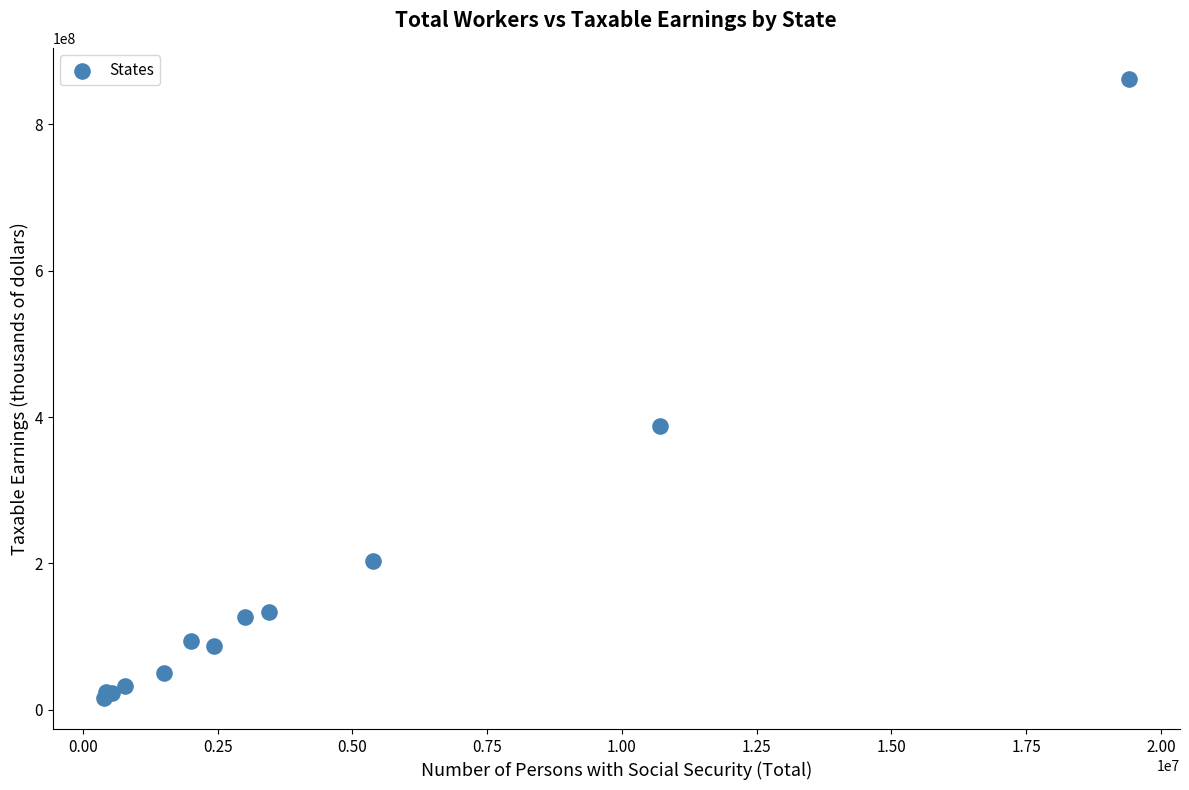

What Y value in the scatter plot is closest to 439098946?

387639020